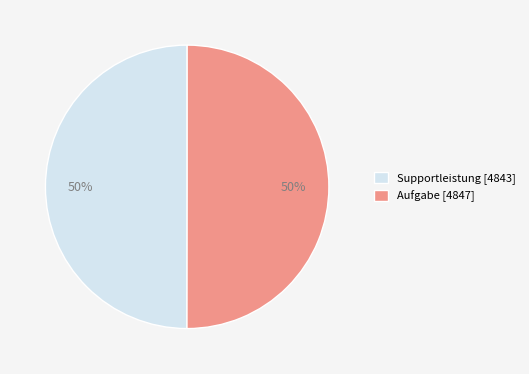

Do Supportleistung [4843] and Aufgabe [4847] together represent more than half of the pie?

Yes